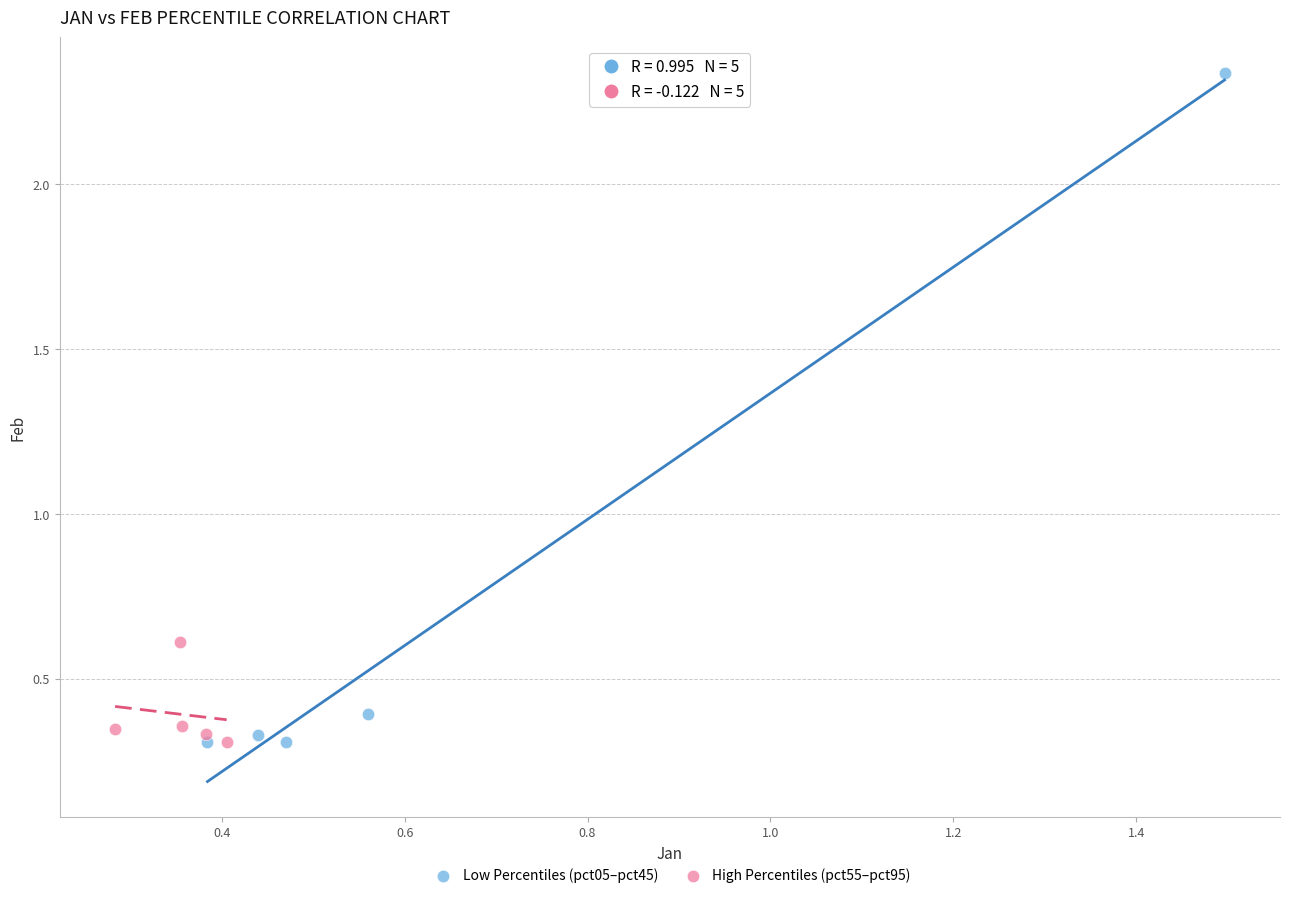

Which series reaches the maximum Y coordinate?

Low Percentiles (pct05–pct45)